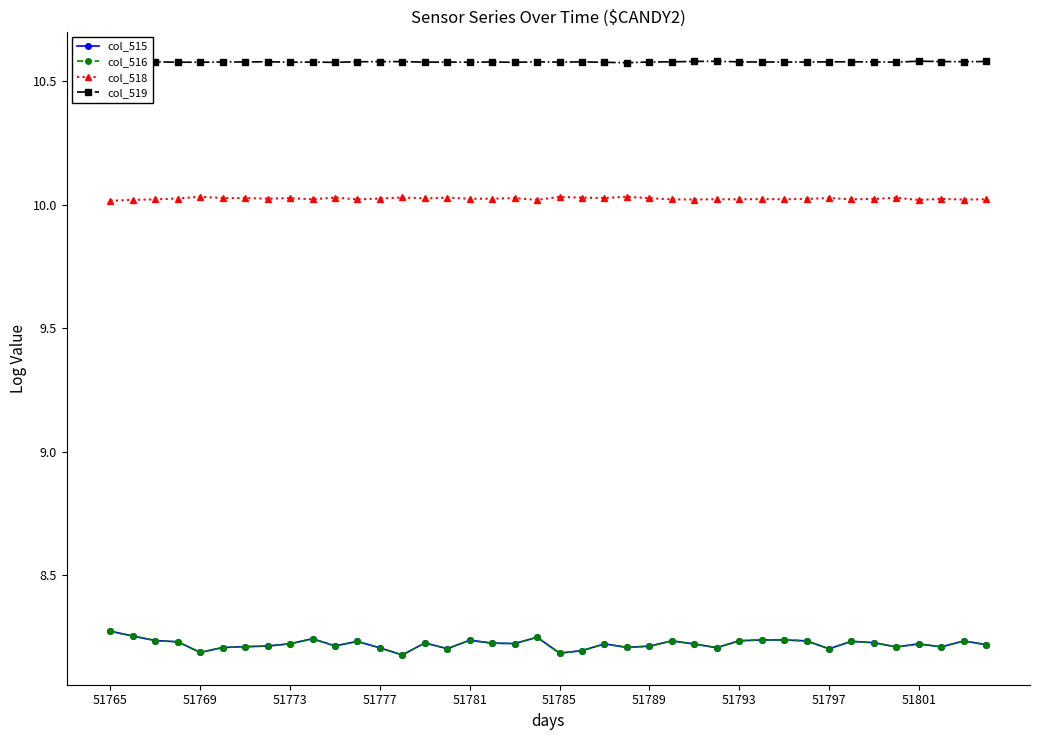

At how many categories does at least one series exceed 8?

40